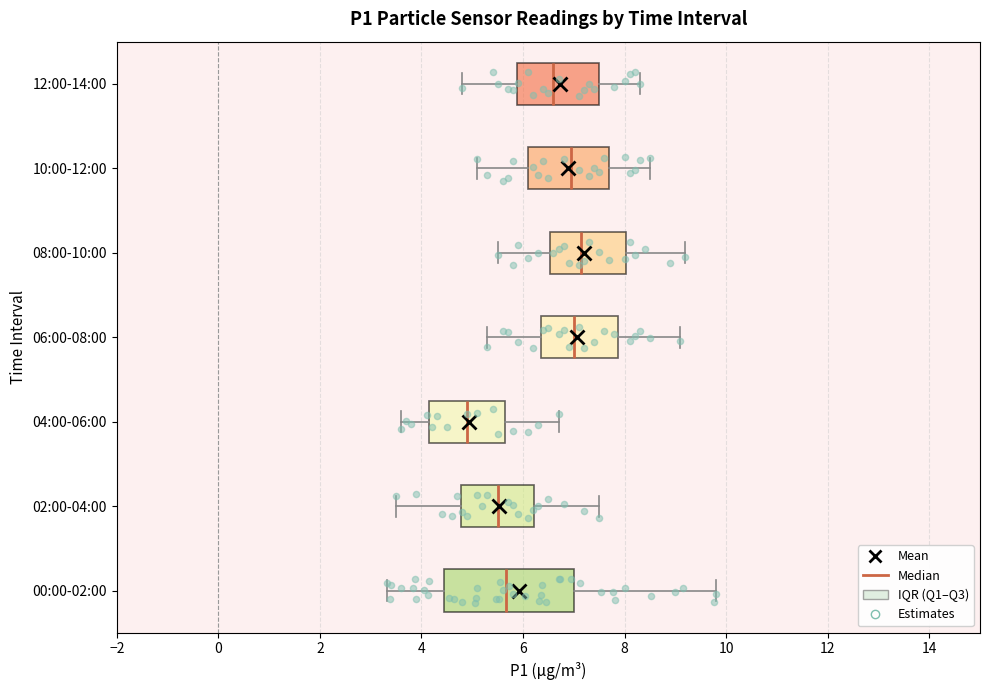

Which box's median line is the furthest to the left?

04:00-06:00